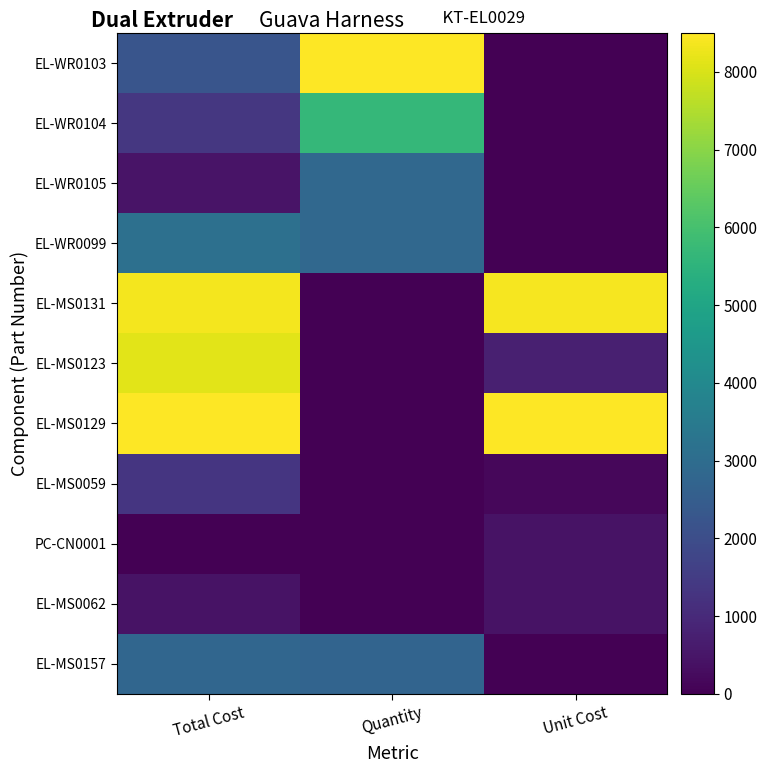

Between Total Cost and Unit Cost, which is larger?

Total Cost